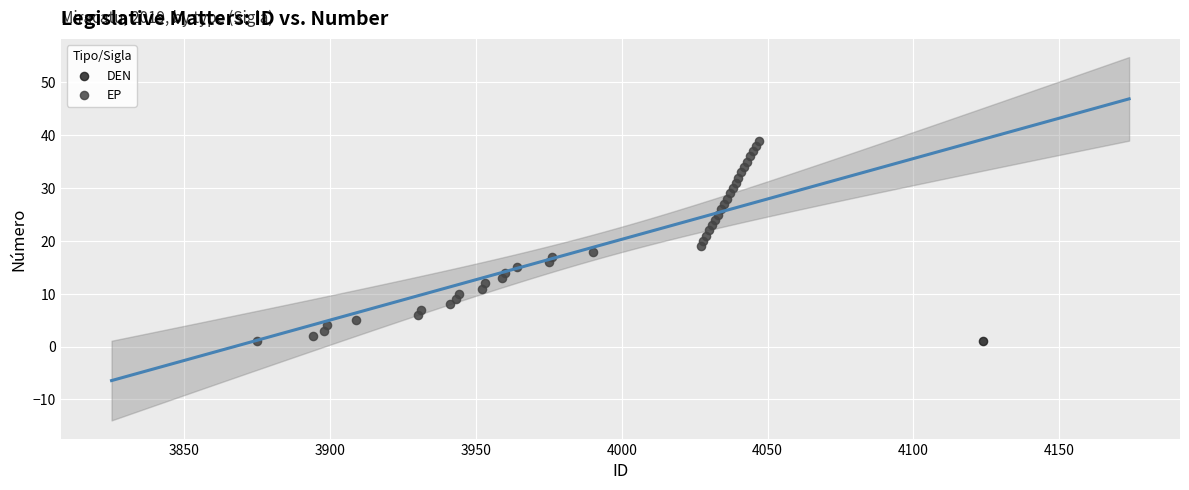

What are all the series names shown in the legend?

DEN, EP